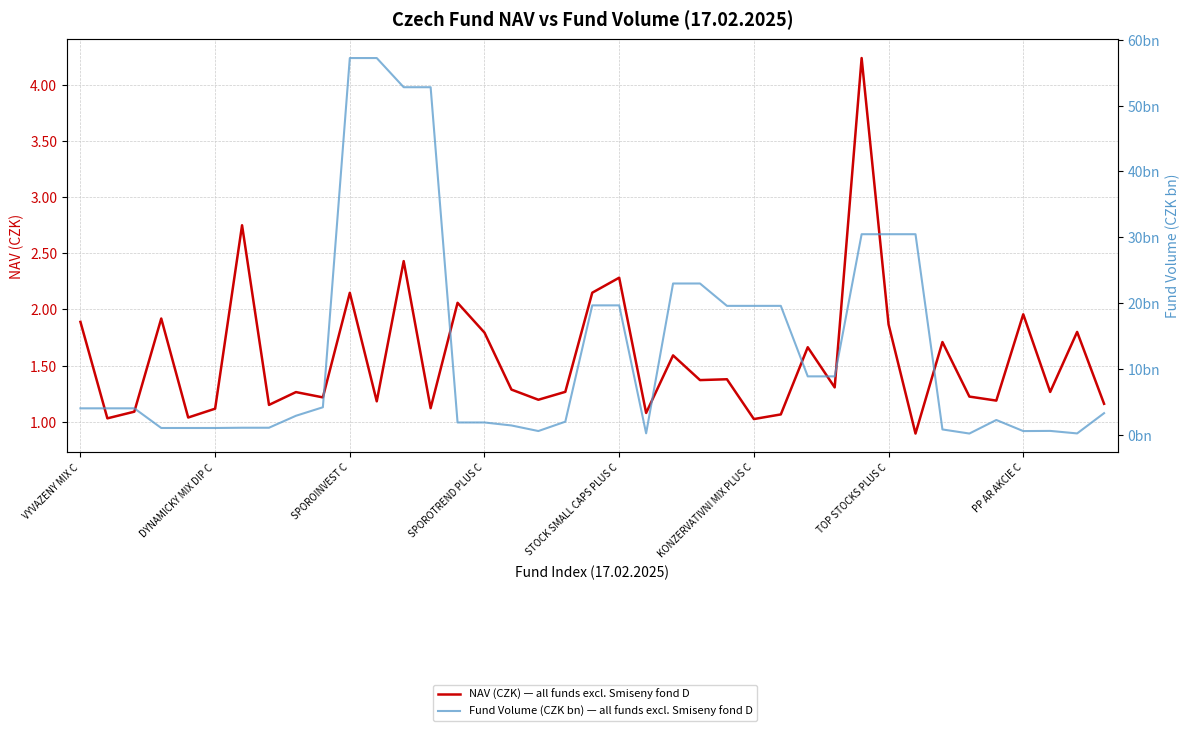

True or false: Fund Volume (CZK bn) — all funds excl. Smiseny fond D has a value of 19.6 at 26.

True